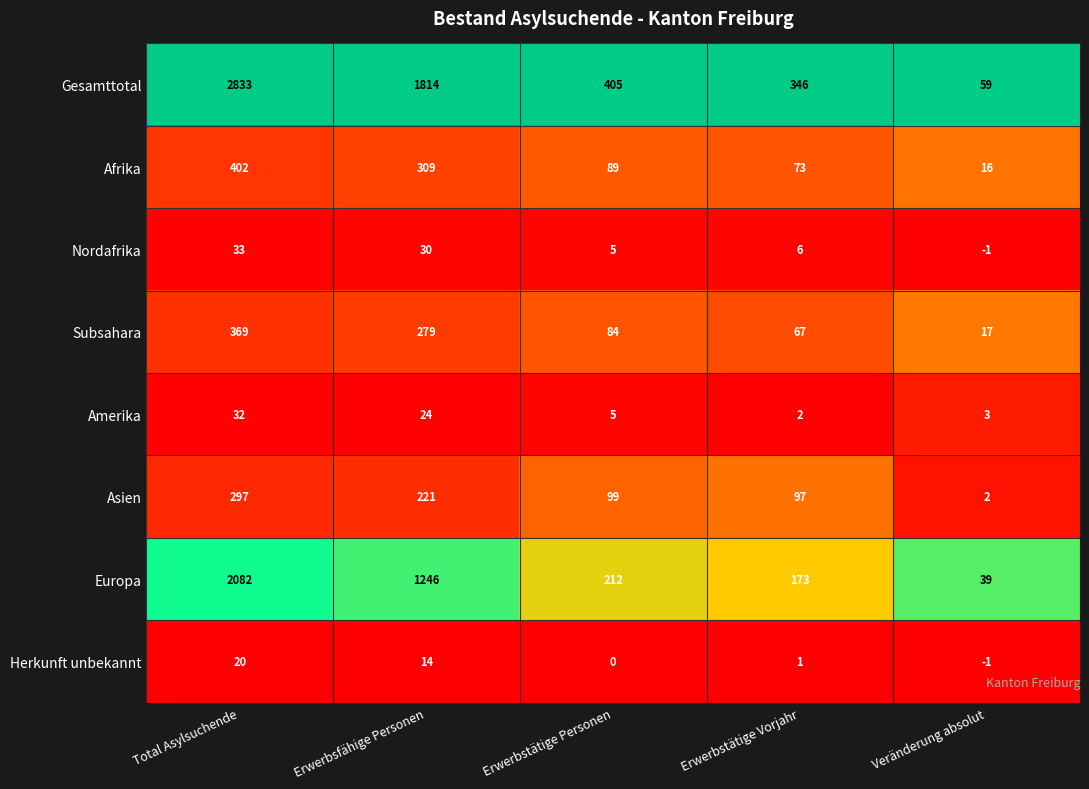

What is the difference between the second highest and minimum values in the Gesamttotal series?

1755